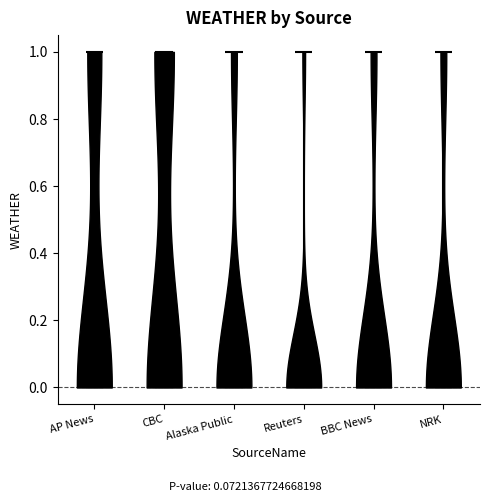

Reading left to right, read every violin against the y-axis: where its median line is, and the lowest and highest points it reaches. The values are not printed on the chart, so give them approximately, as read against the axis.

AP News: median line 0, lowest point 0, highest point 1
CBC: median line 0, lowest point 0, highest point 1
Alaska Public: median line 0, lowest point 0, highest point 1
Reuters: median line 0, lowest point 0, highest point 1
BBC News: median line 0, lowest point 0, highest point 1
NRK: median line 0, lowest point 0, highest point 1